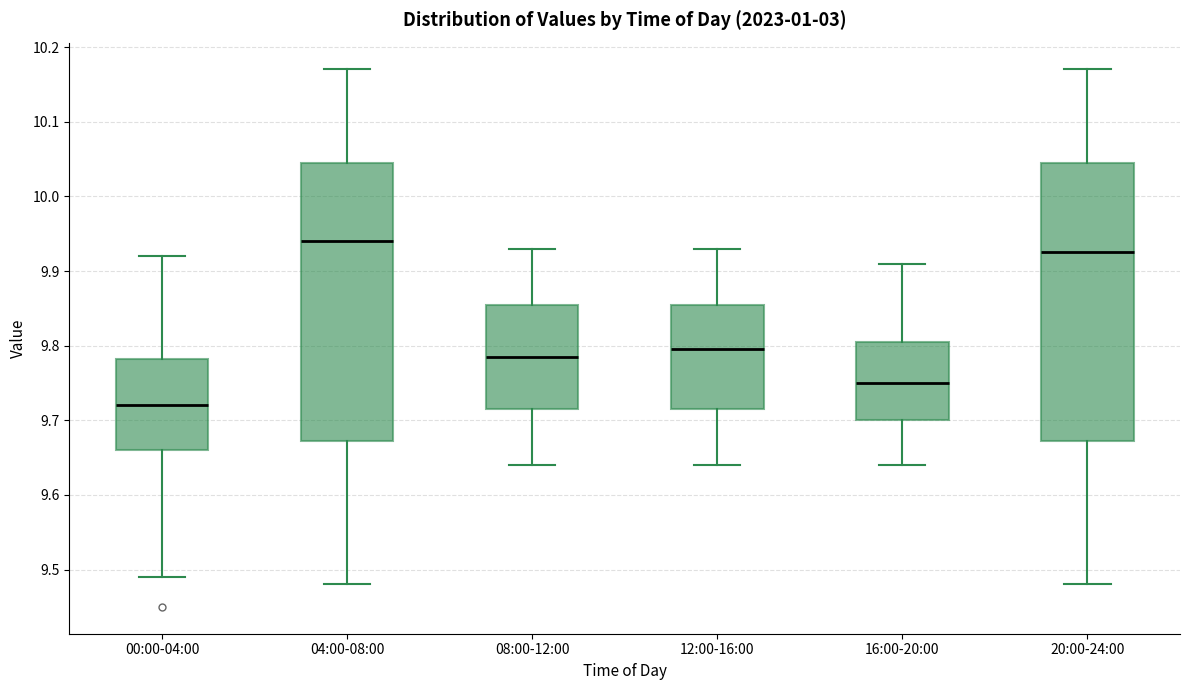

Which box's median line is the lowest?

00:00-04:00